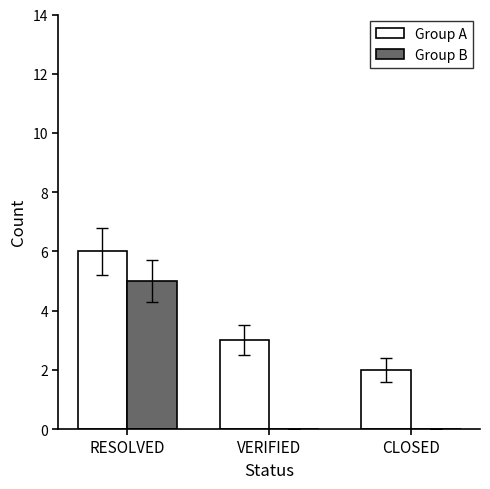

Between RESOLVED and CLOSED, which series saw the biggest shift?

Group B